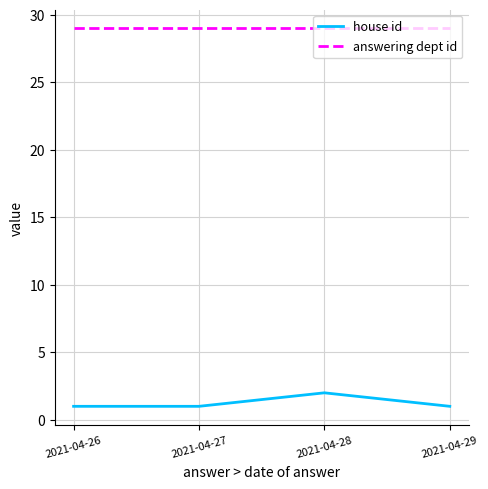

What is the spread (max minus min) of values at 2021-04-29?

28